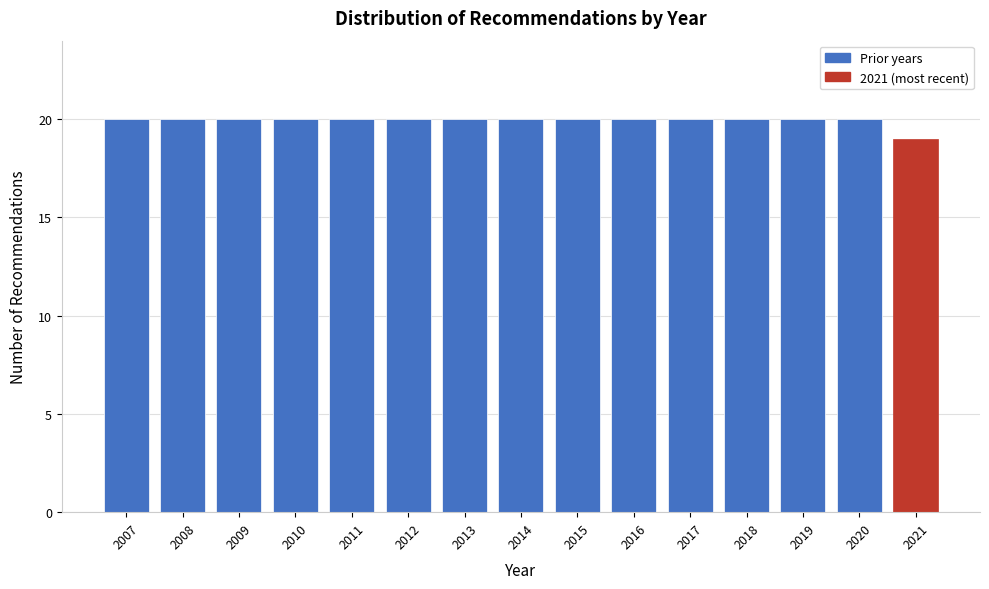

Reading left to right, what are all the values shown in this chart?

2007=20	2008=20	2009=20	2010=20	2011=20	2012=20	2013=20	2014=20	2015=20	2016=20	2017=20	2018=20	2019=20	2020=20	2021=19